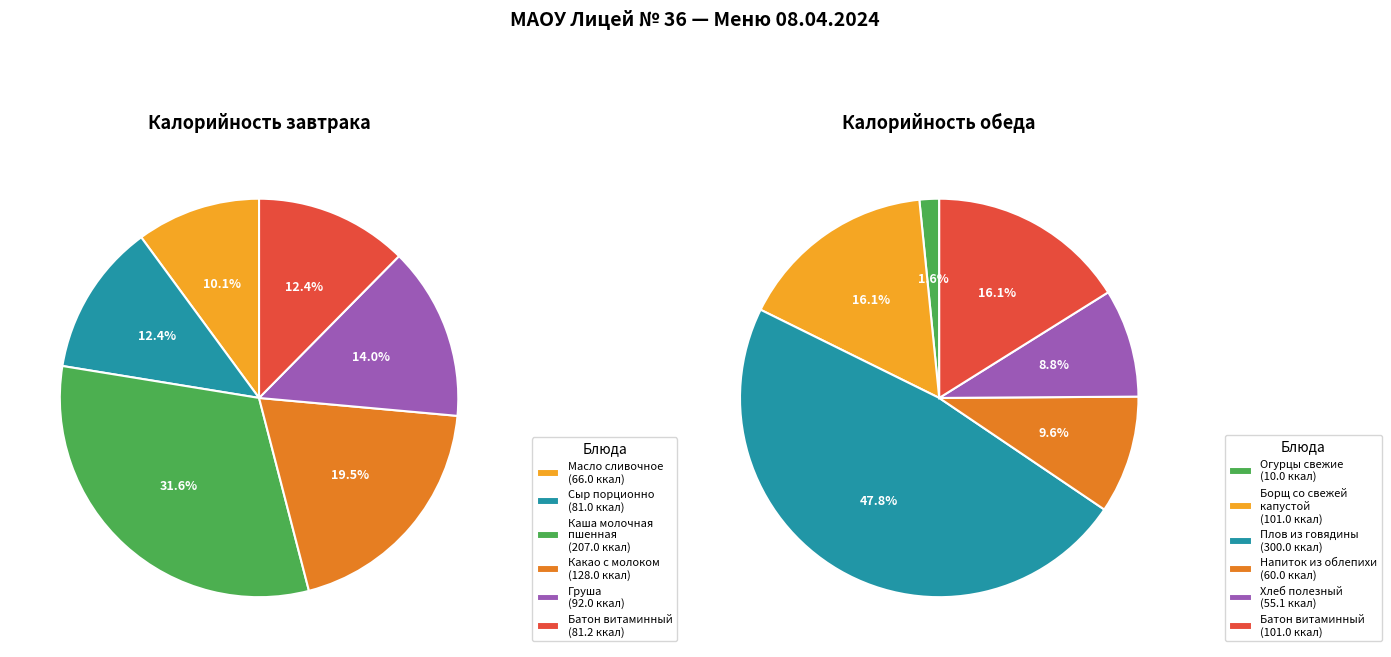

Rank the series by their maximum value, from highest to lowest.

Обед, Завтрак